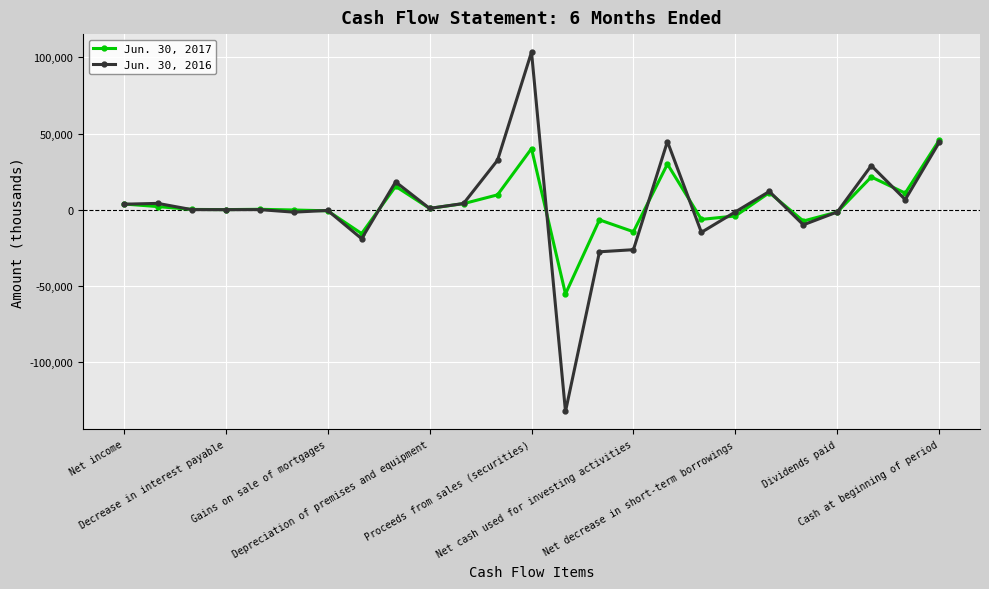

Which series has the widest spread of values?

Jun. 30, 2016